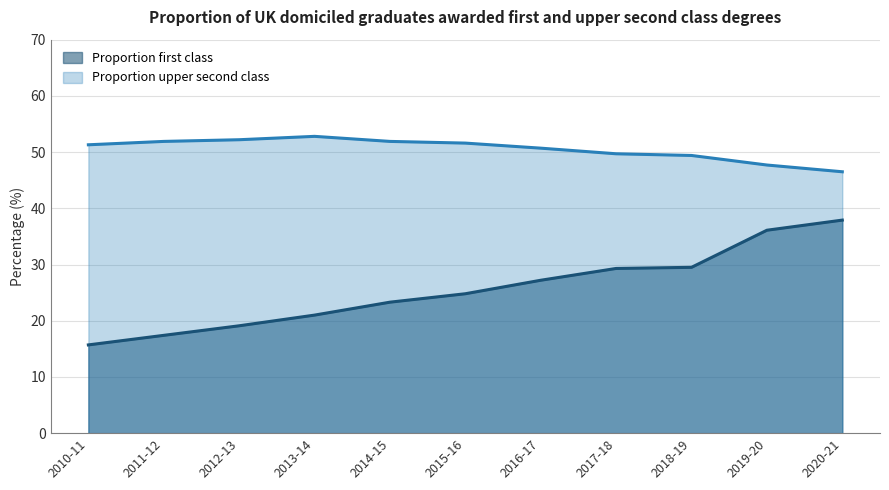

Reading left to right, transcribe all the data shown in this chart.

Proportion first class: 15.7	17.4	19.1	21.0	23.3	24.8	27.2	29.3	29.5	36.1	37.9
Proportion upper second class: 51.3	51.9	52.2	52.8	51.9	51.6	50.7	49.7	49.4	47.7	46.5